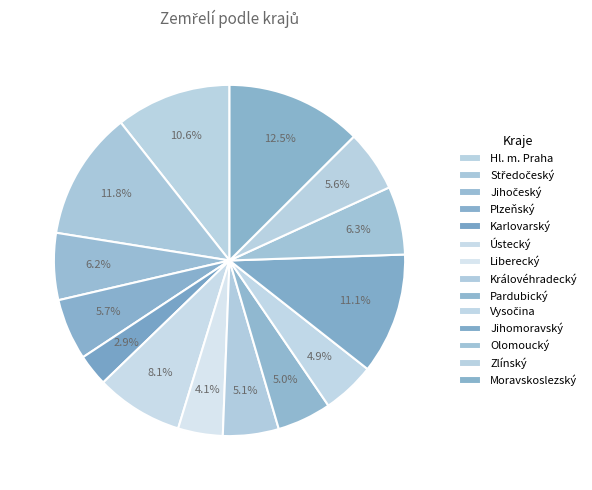

Does any single category account for the majority?

No